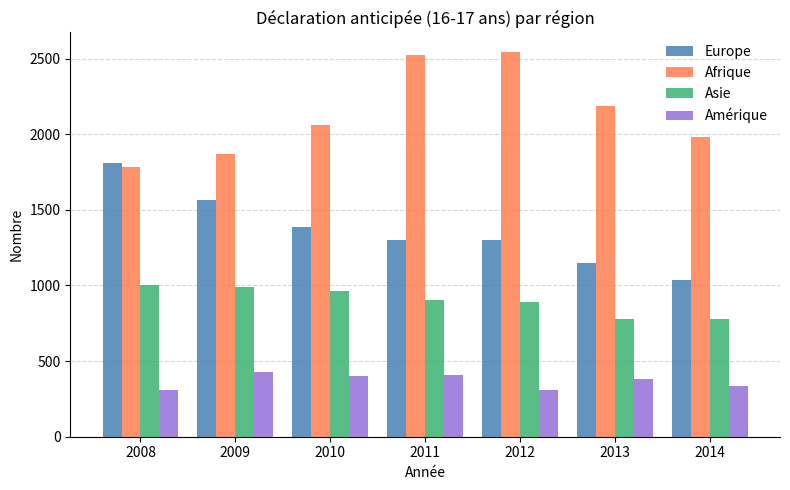

What is the highest value of the Europe series?

1810